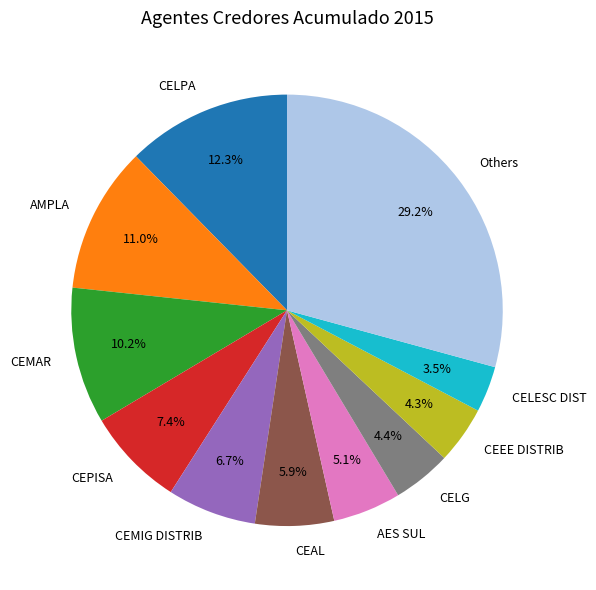

Is there any slice that represents more than half of the pie?

No